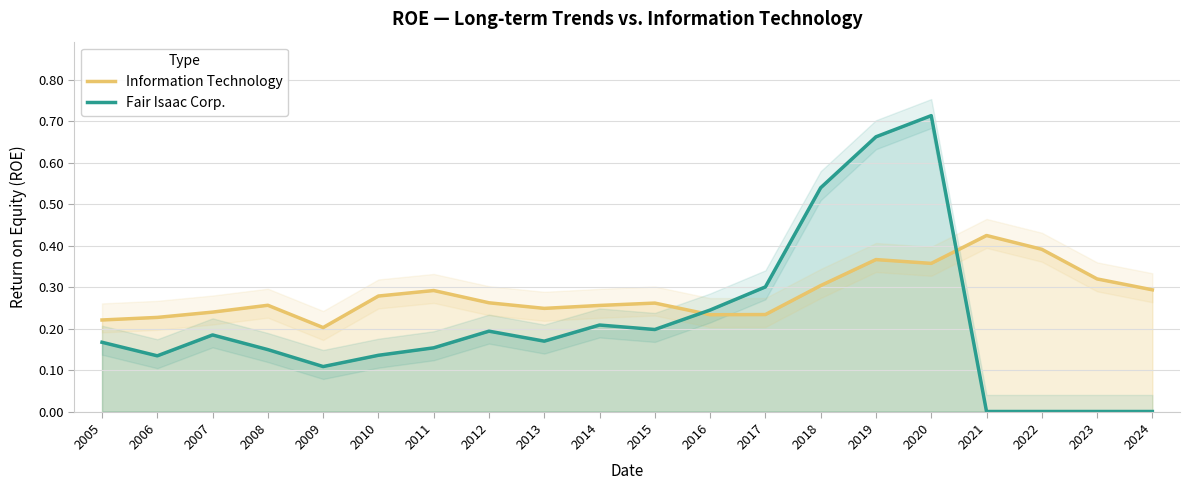

Reading right to left, extract all data points from this chart.

Information Technology: 0.3	0.3	0.4	0.4	0.4	0.4	0.3	0.2	0.2	0.3	0.3	0.2	0.3	0.3	0.3	0.2	0.3	0.2	0.2	0.2
Fair Isaac Corp.: 0.0	0.0	0.0	0.0	0.7	0.7	0.5	0.3	0.2	0.2	0.2	0.2	0.2	0.2	0.1	0.1	0.1	0.2	0.1	0.2